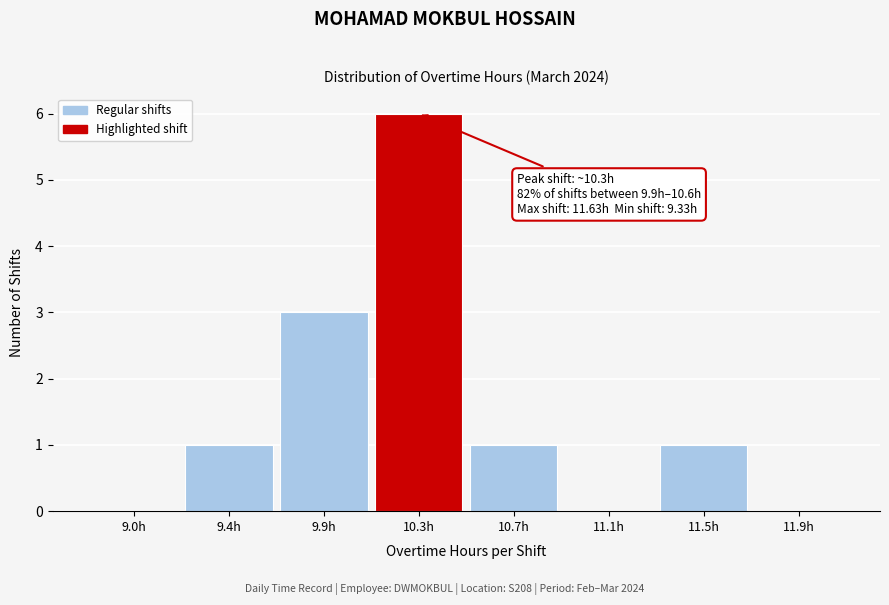

Reading left to right, what are all the values shown in this chart?

9.0h=0	9.4h=1	9.9h=3	10.3h=6	10.7h=1	11.1h=0	11.5h=1	11.9h=0